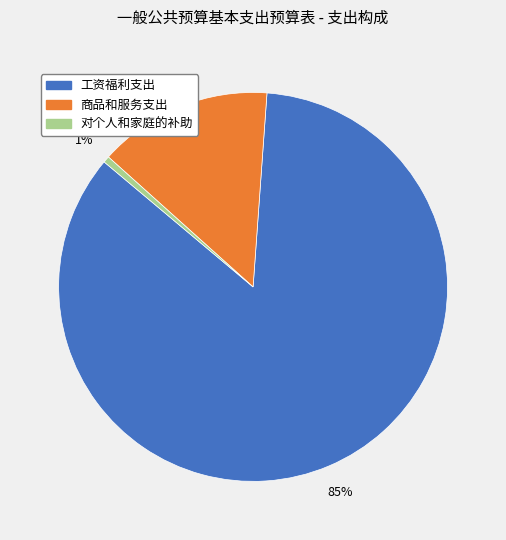

Which has a higher value, 对个人和家庭的补助 or 商品和服务支出?

商品和服务支出